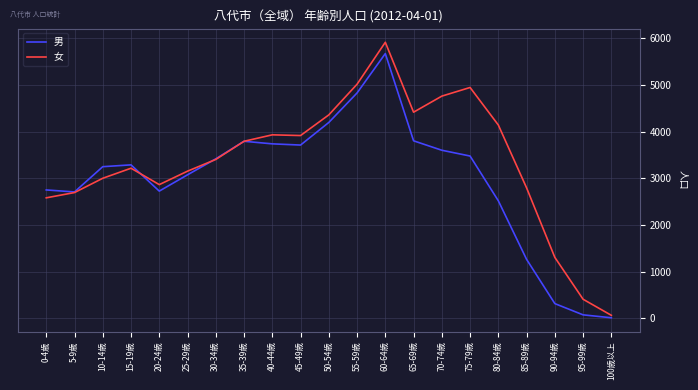

Between 5-9歳 and 65-69歳, which series saw the biggest shift?

女